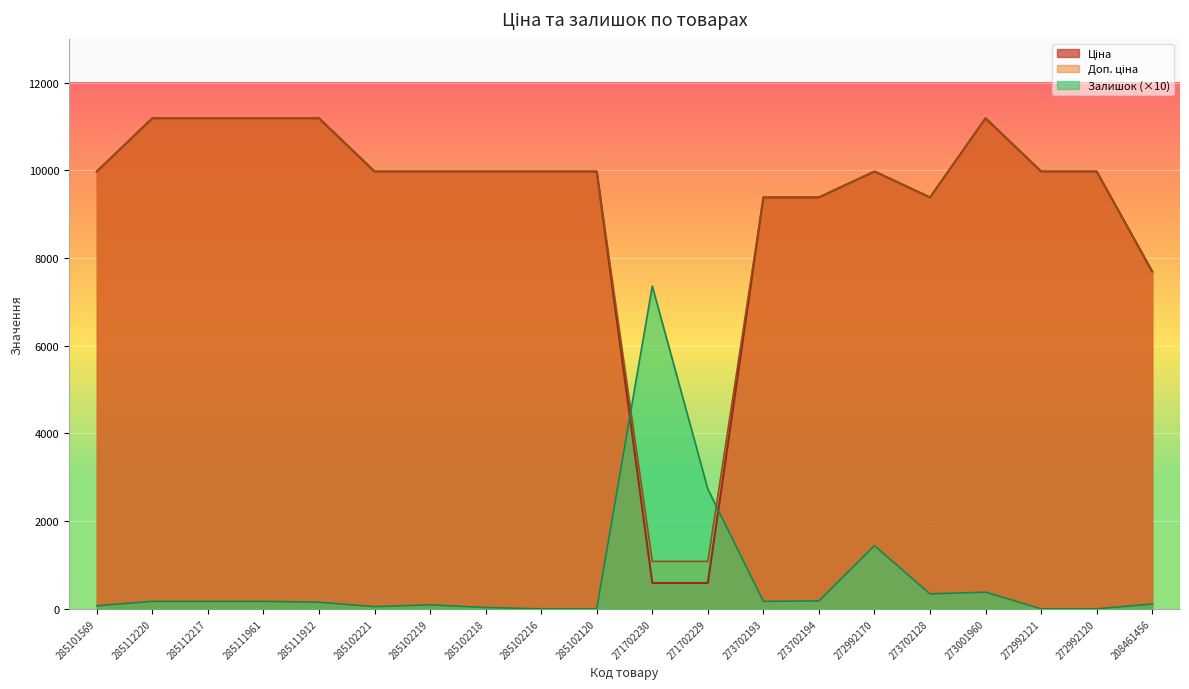

What is the total value across all series at 285111961?

22546.3